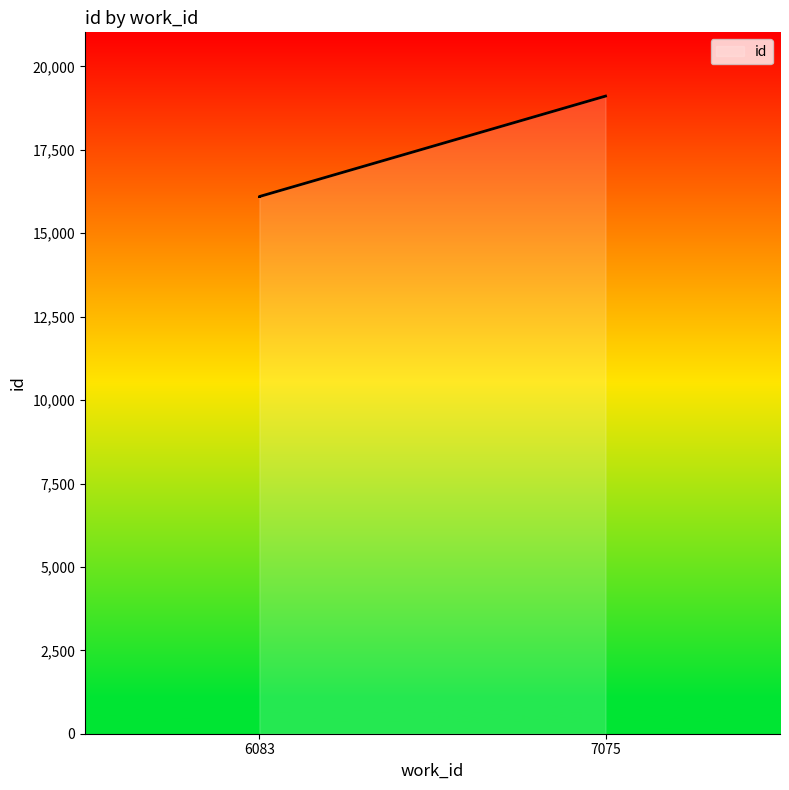

What is the minimum value shown in the chart?

16099